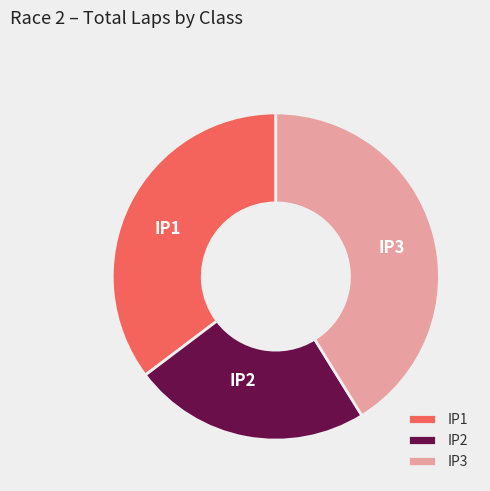

Is IP3 the majority of the pie?

No